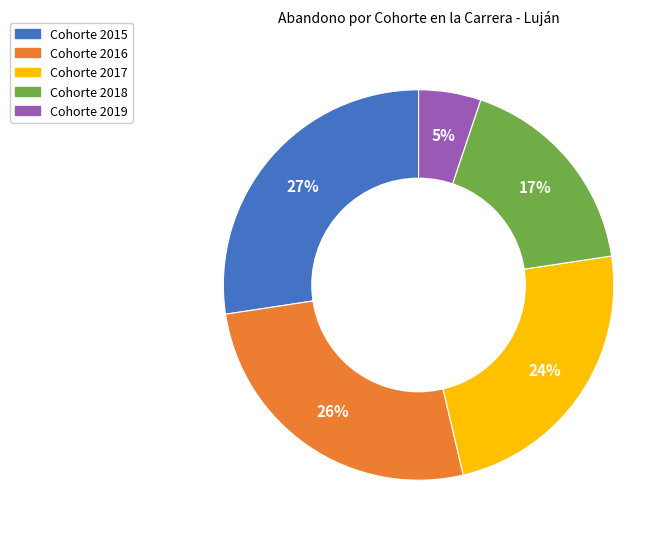

To the nearest percent, what is the average slice percentage?

20%